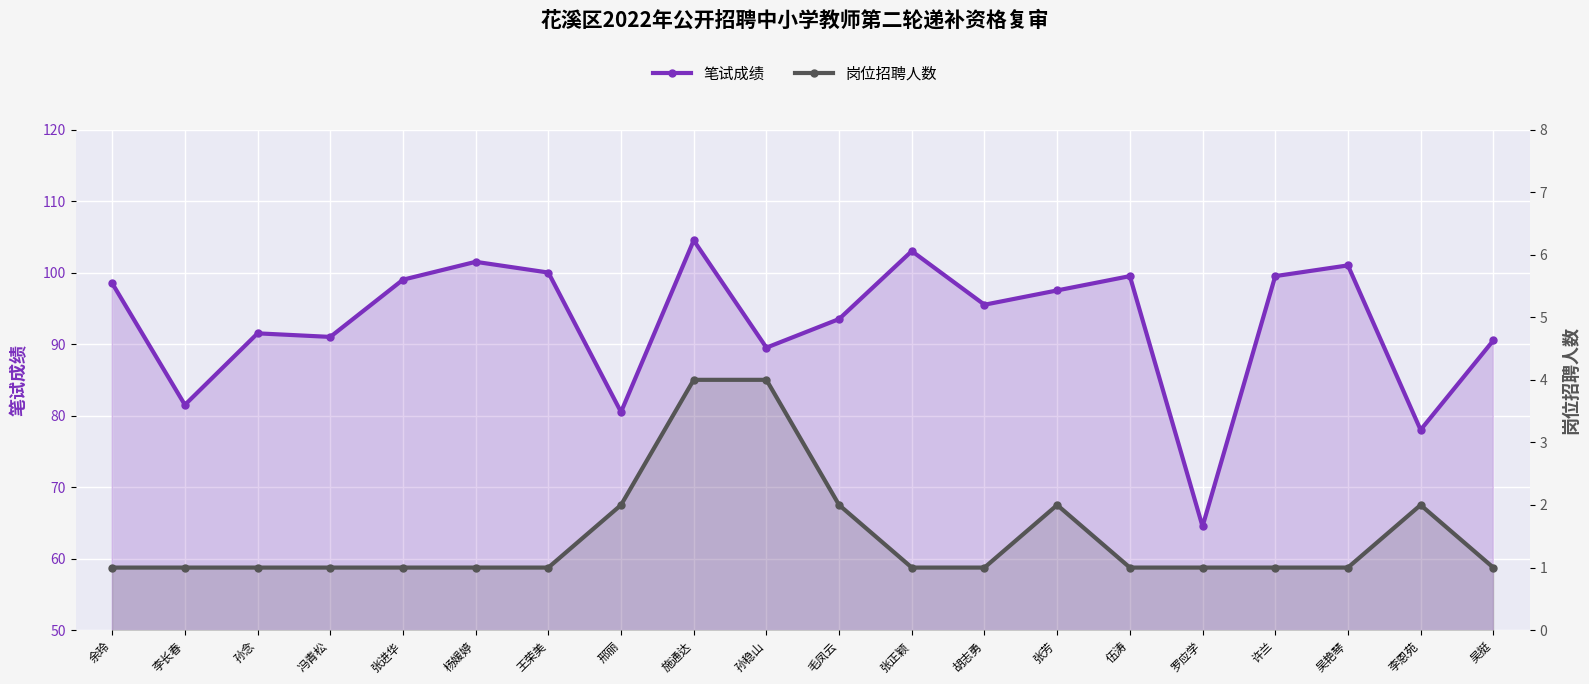

Which series has the largest total across all categories?

笔试成绩